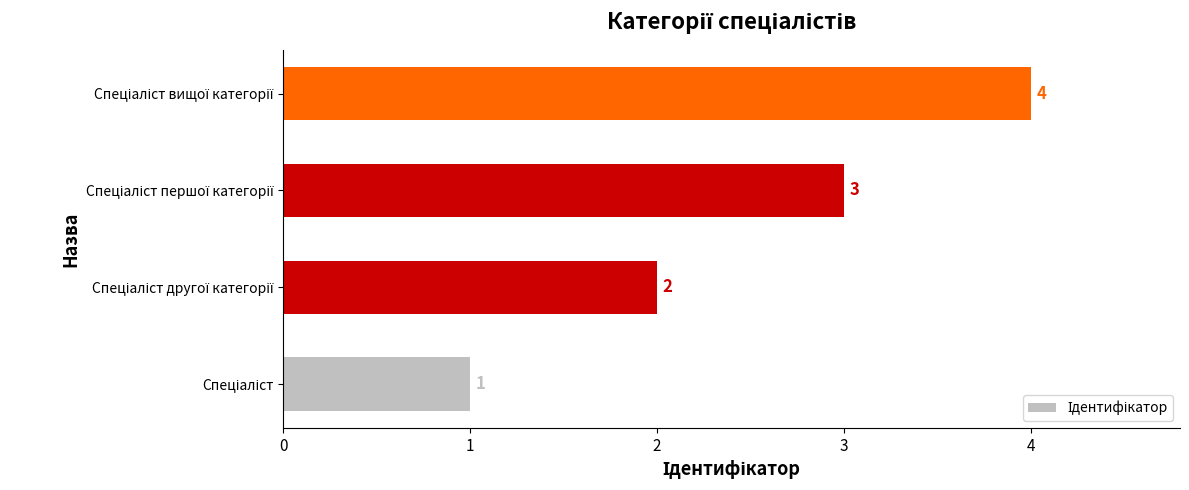

What is the maximum value shown in the chart?

4